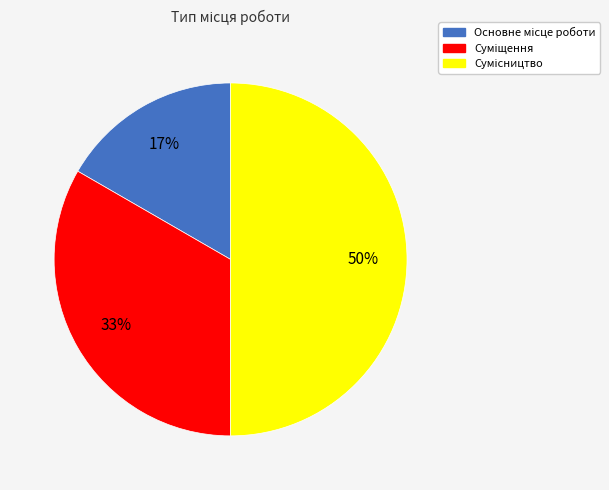

To the nearest percent, what is the average slice percentage?

33%